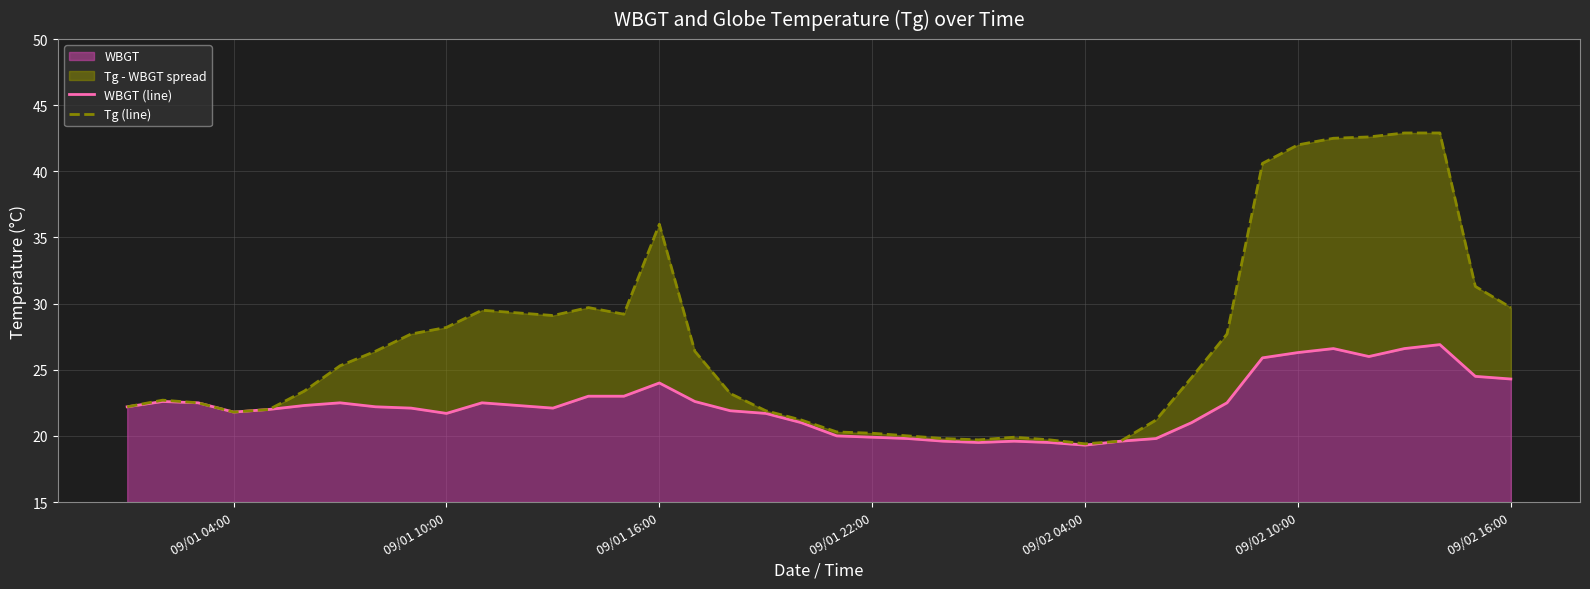

True or false: Tg (line) and WBGT (line) intersect in this chart.

False